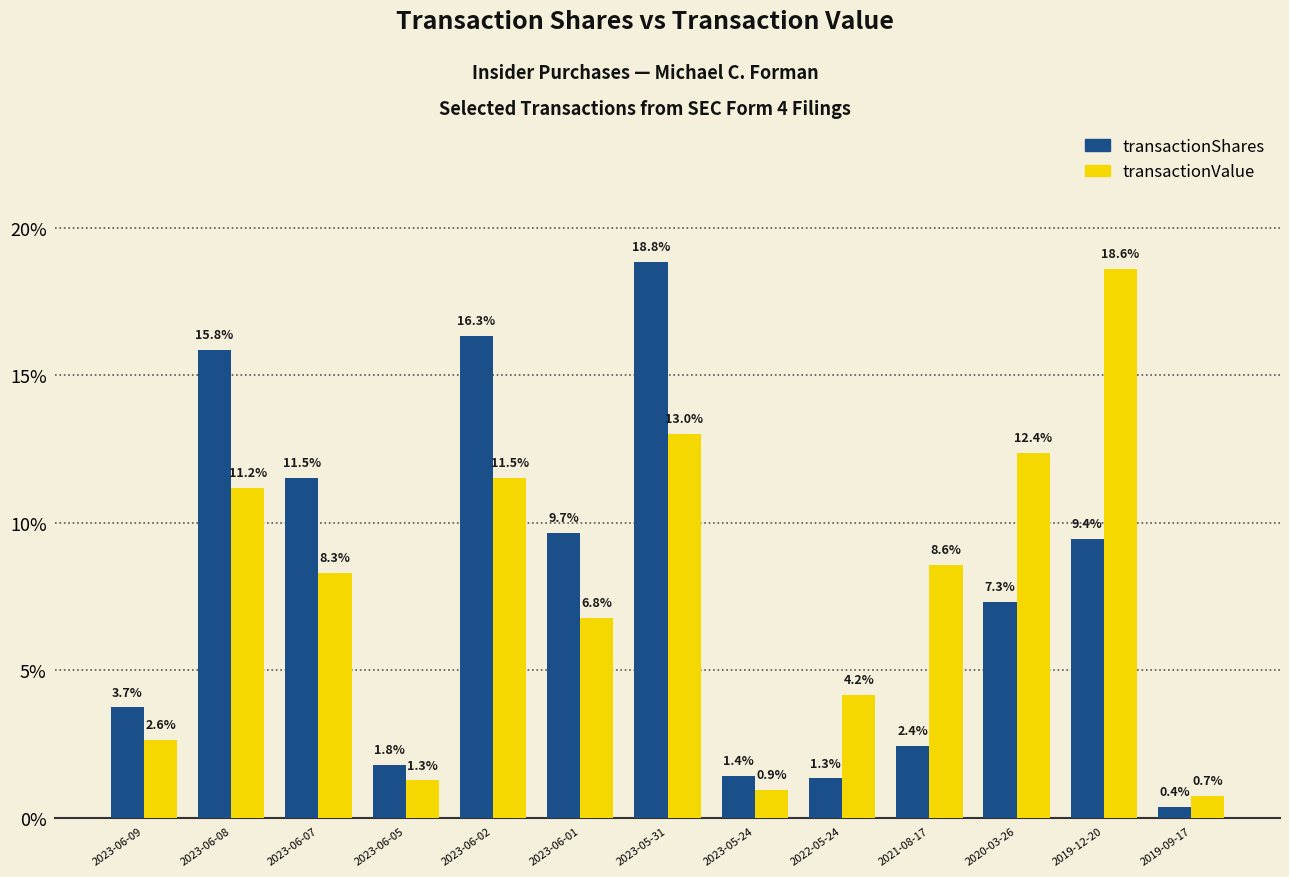

Read the transactionShares value at 2019-09-17.

0.4